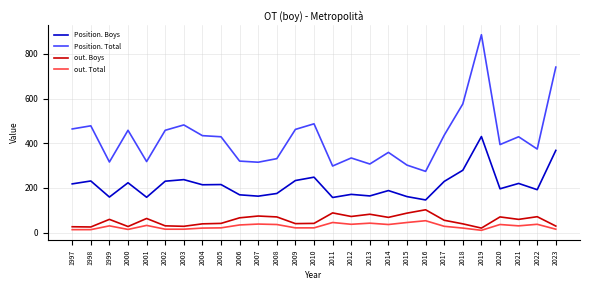

What is the maximum value shown in the chart?

886